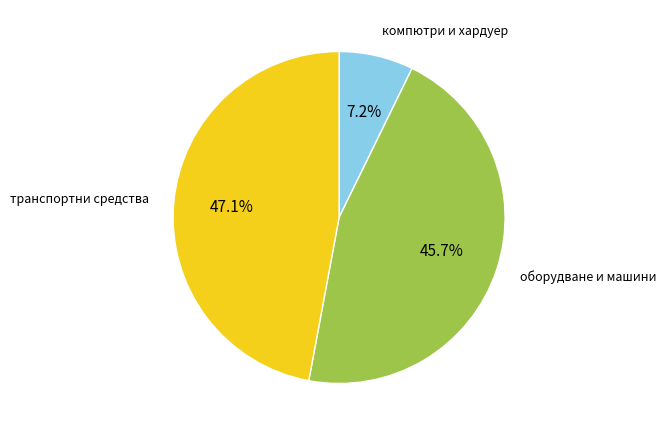

How many segments does this pie chart have?

3